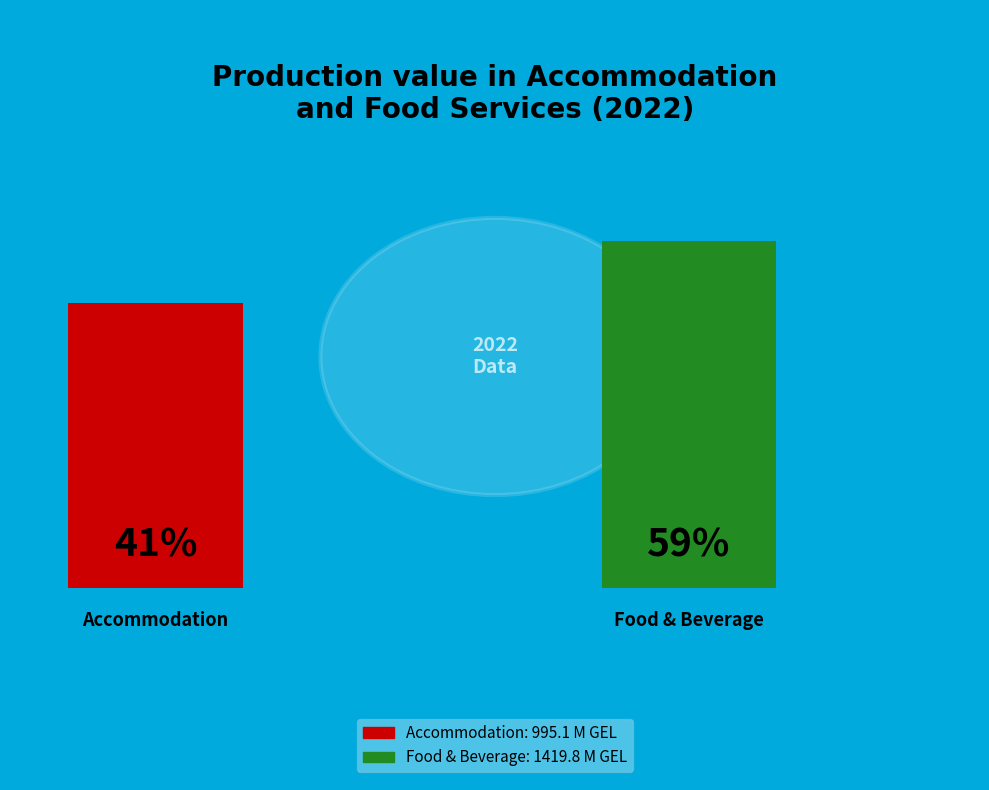

Which has a higher value, Accommodation or Food and beverage service activities?

Food and beverage service activities